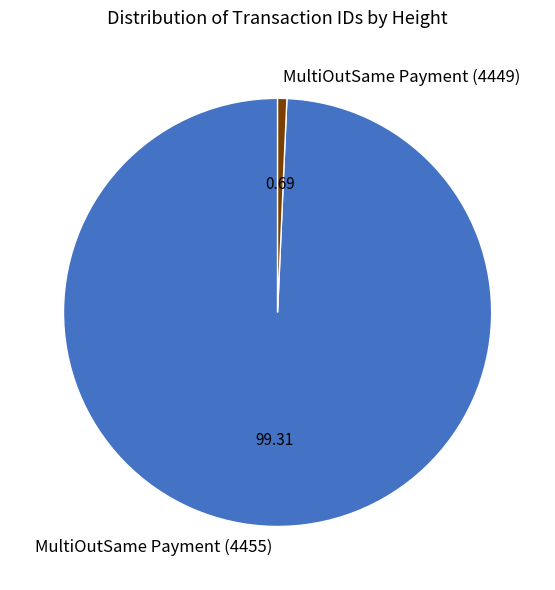

Do MultiOutSame Payment (4449) and MultiOutSame Payment (4455) together represent more than half of the pie?

Yes